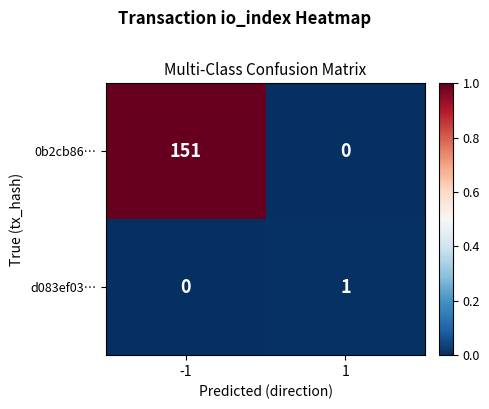

How many values in d083ef03… are above zero?

1